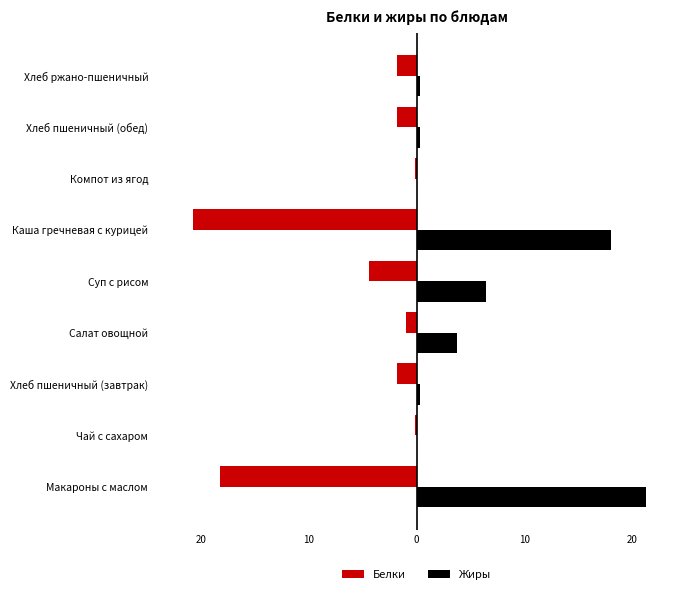

What is the difference between the second highest and second lowest values in the Белки series?

18.1